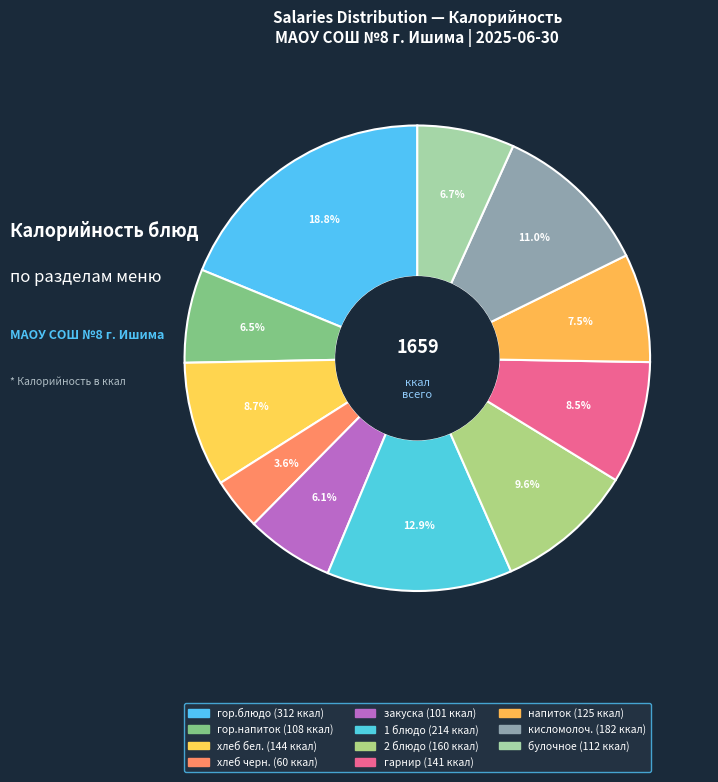

How many slices are in this pie chart?

11